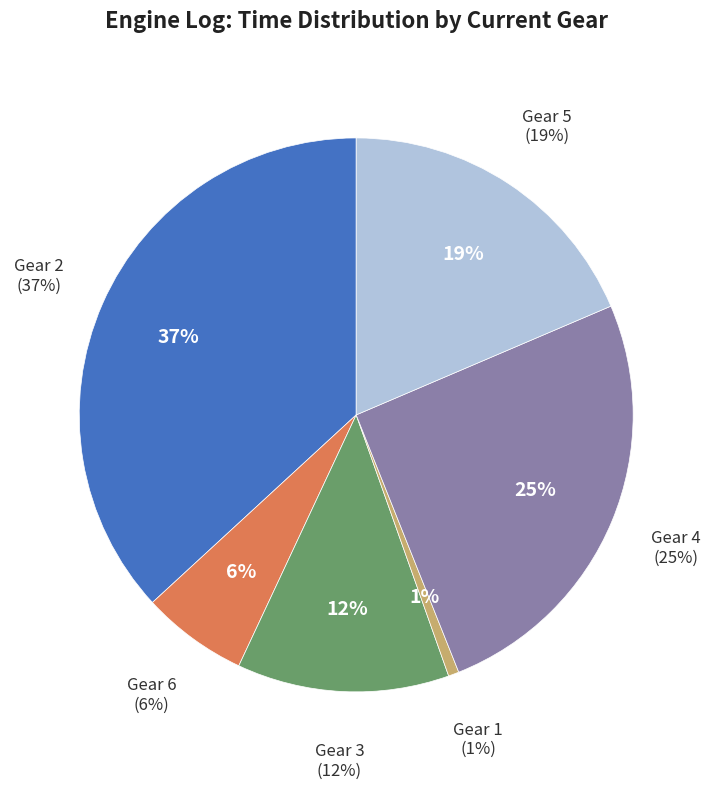

Is the sum of Gear 3 and Gear 4 greater than half?

No